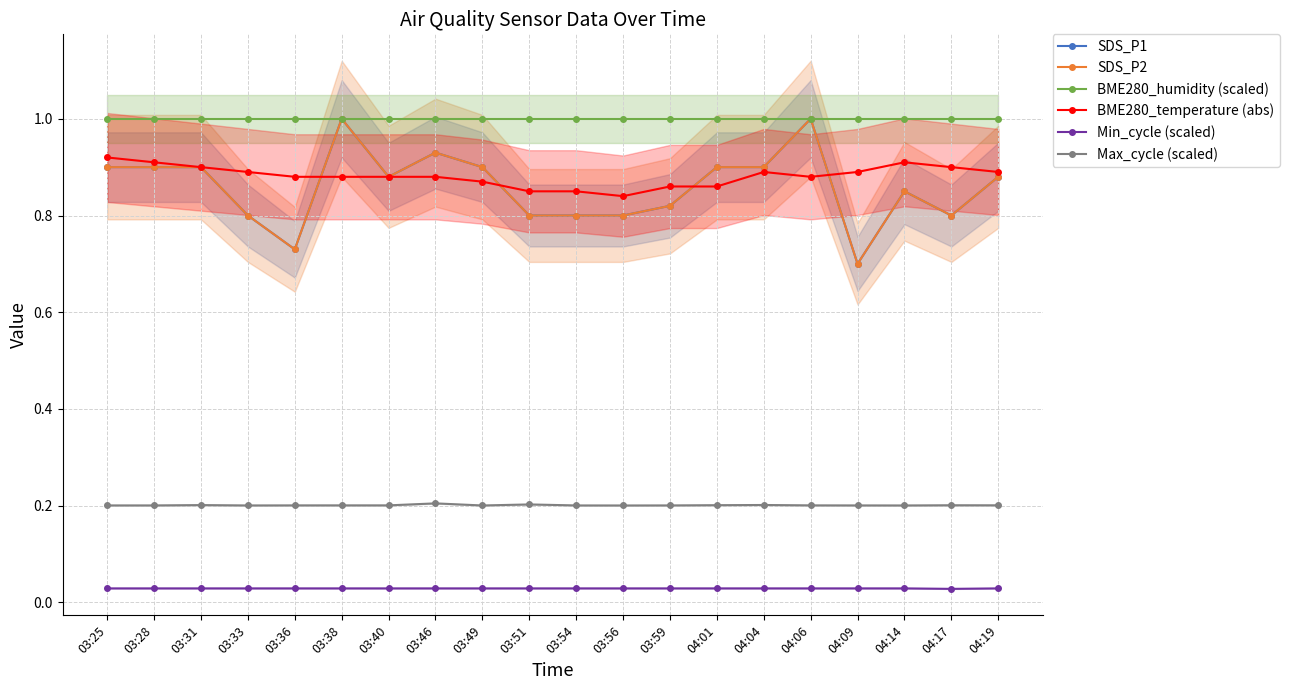

True or false: Max_cycle (scaled) and Min_cycle (scaled) cross at least once.

False